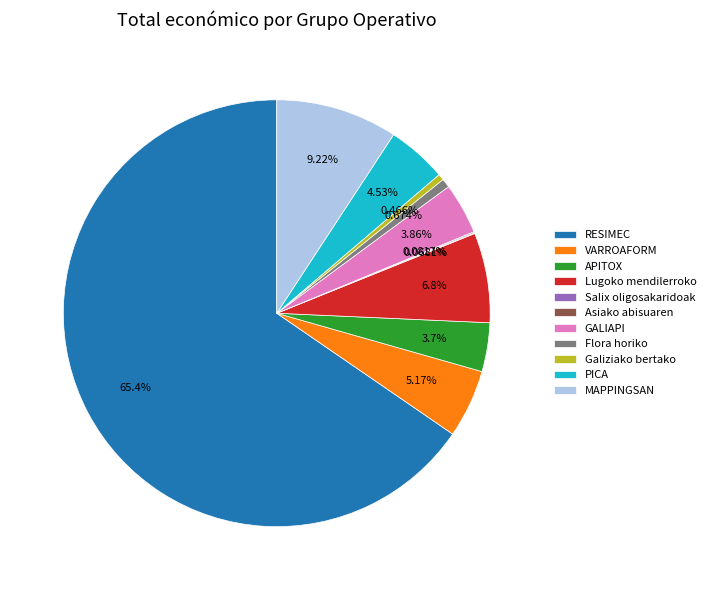

To the nearest percent, what portion does VARROAFORM represent?

5%